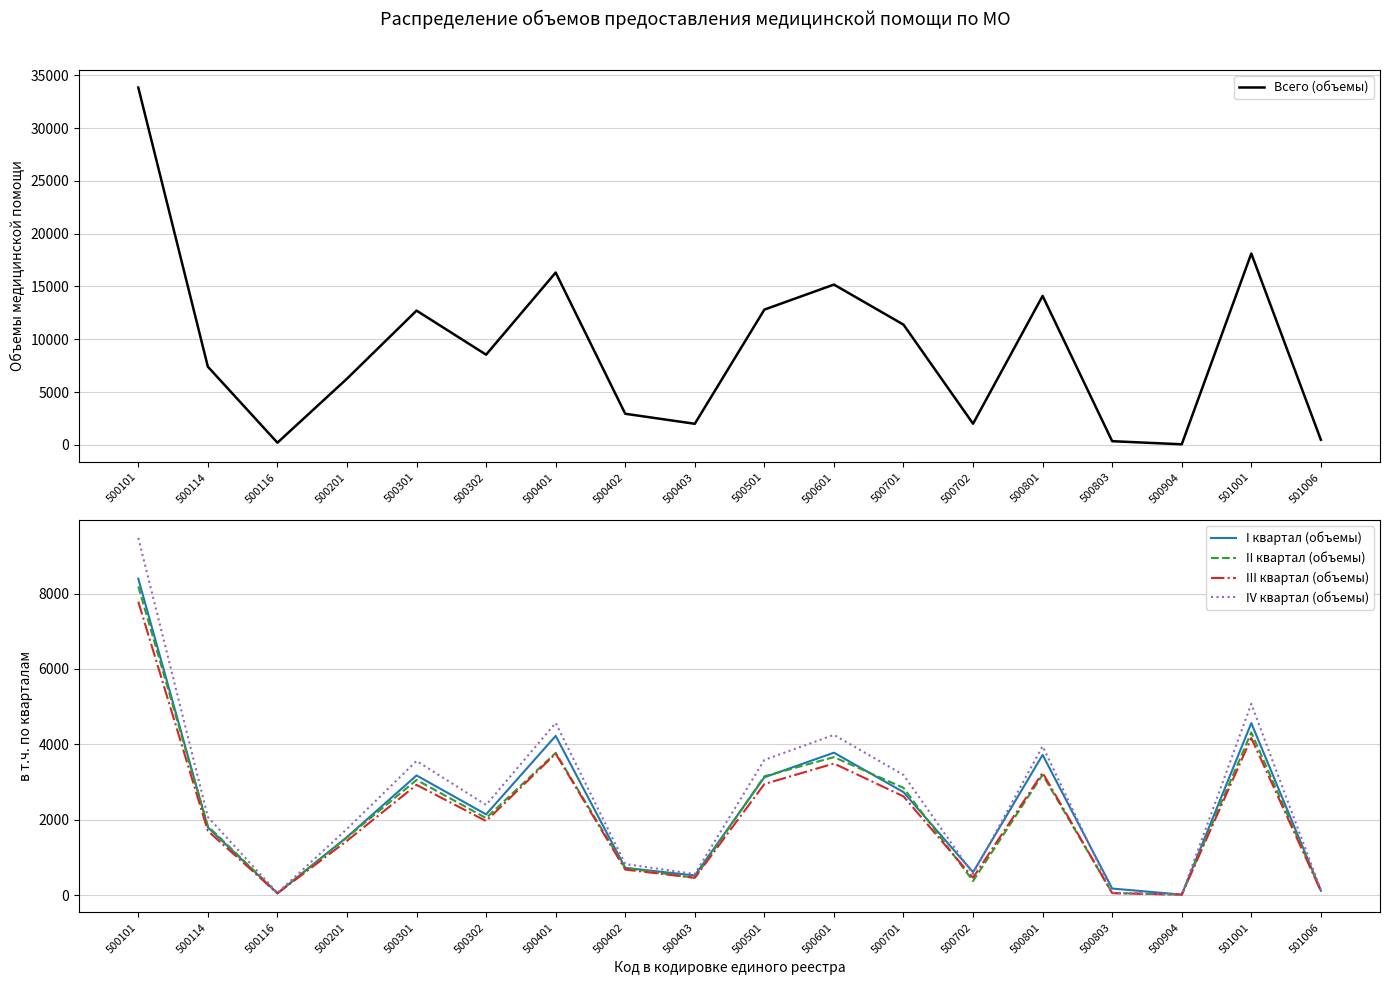

Between 500803 and 500114, which is larger?

500114